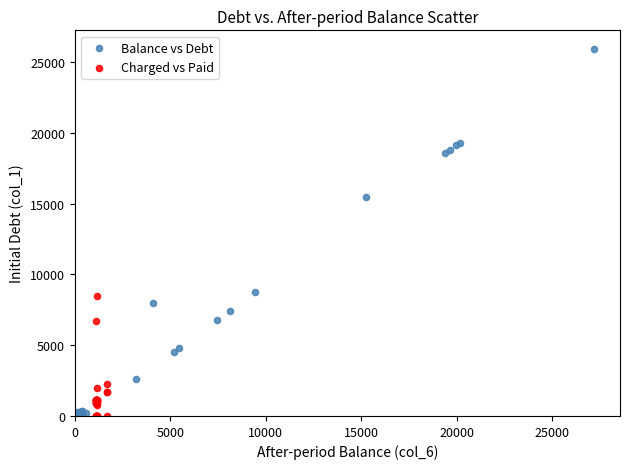

Which series has the widest spread of Y values?

Balance vs Debt